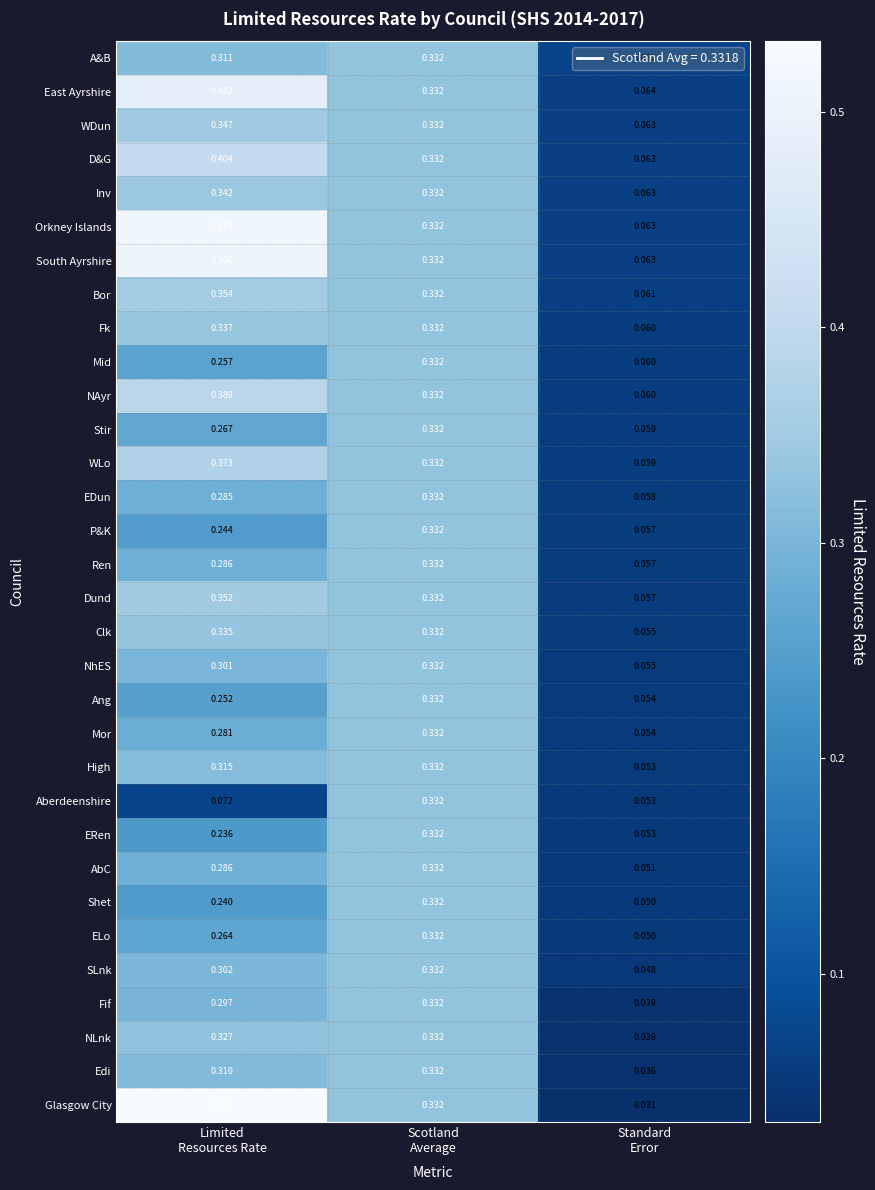

At which category is the sum across all series the highest?

Scotland
Average